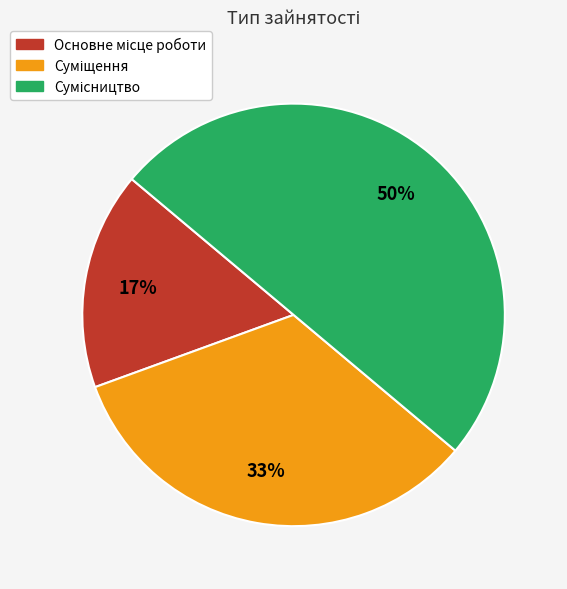

To the nearest percent, what is the average slice percentage?

33%